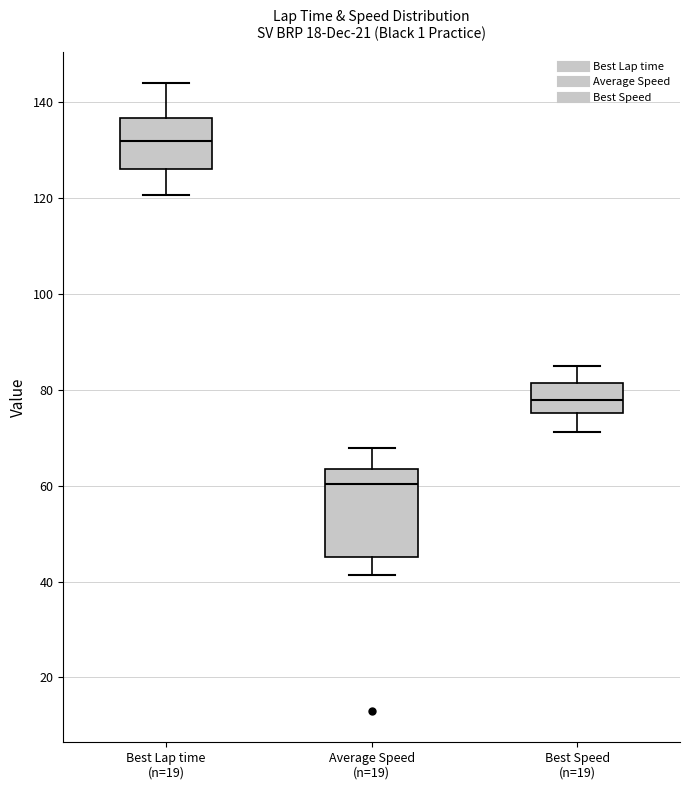

Reading left to right, transcribe this box plot: for each box, give where its median line is, the range the box spans, and where its two whiskers end, as read against the y-axis. The values are not printed on the chart, so give them approximately, as read against the axis.

Best Lap time (n=19): median 132, box 126 to 136, whiskers 120 to 144
Average Speed (n=19): median 60, box 46 to 64, whiskers 42 to 68
Best Speed (n=19): median 78, box 76 to 82, whiskers 72 to 86